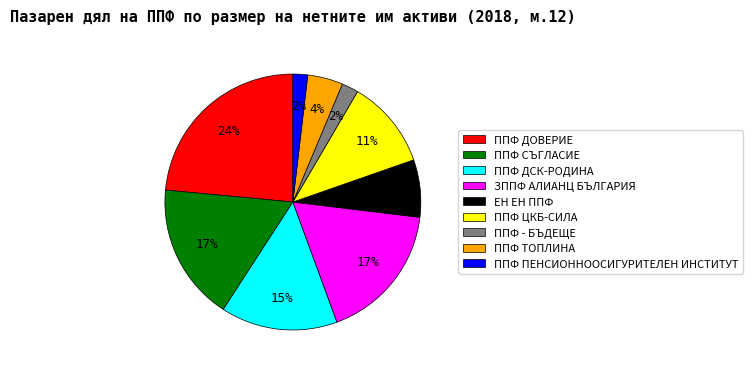

Is it true that ЕН ЕН ППФ is 18% of the pie?

False